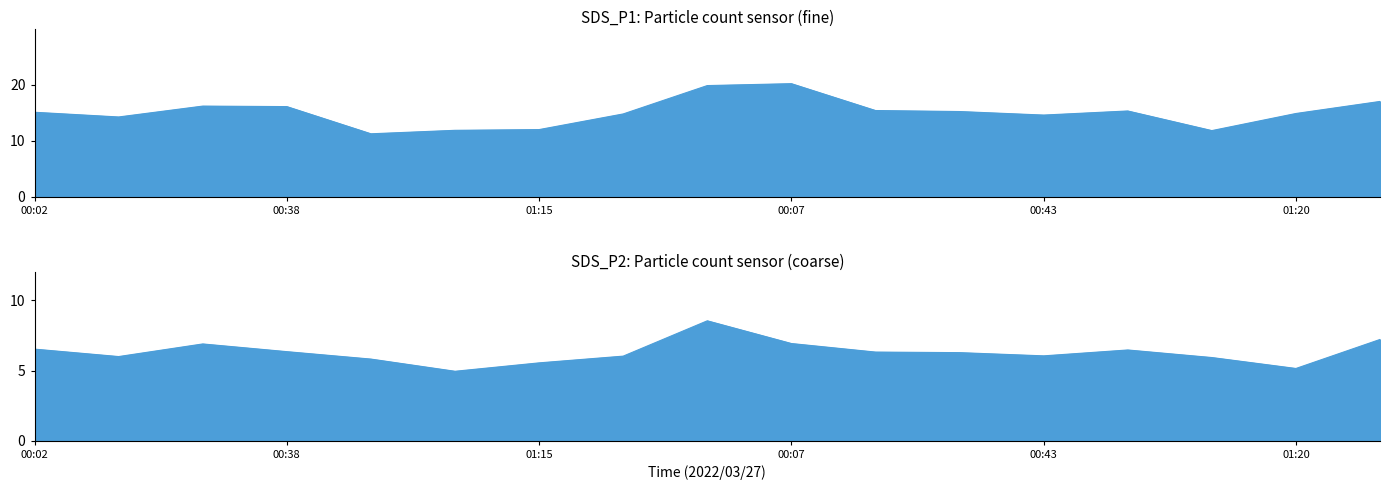

True or false: SDS_P1 has a value of 14.8 at 01:28.

True